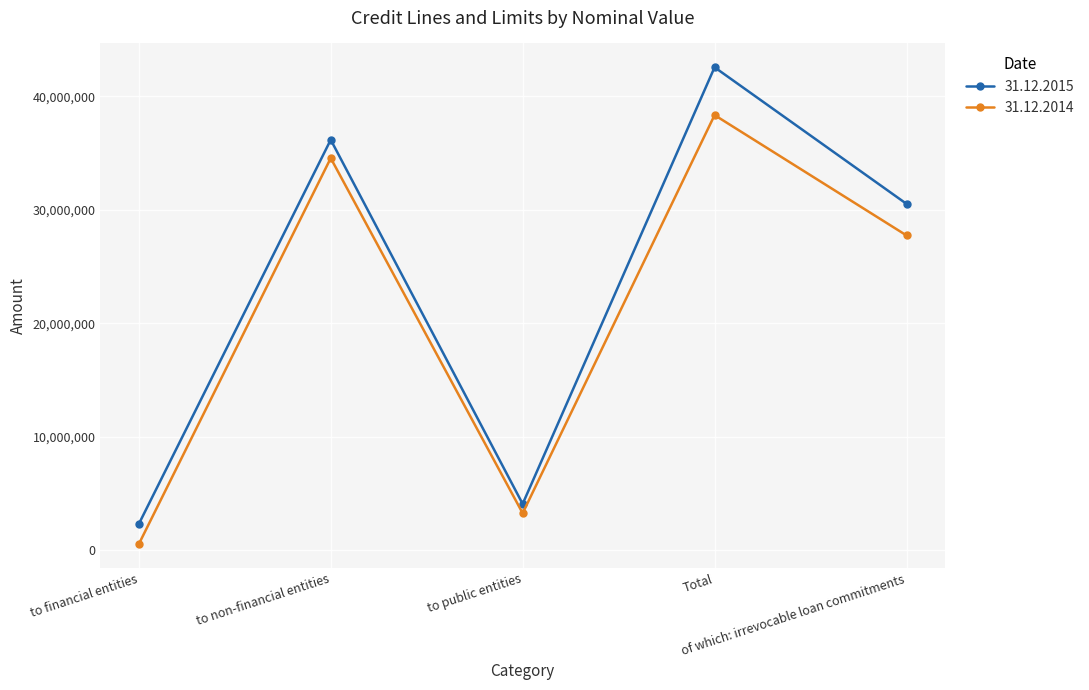

What is the average value of the 31.12.2015 series?

23120540